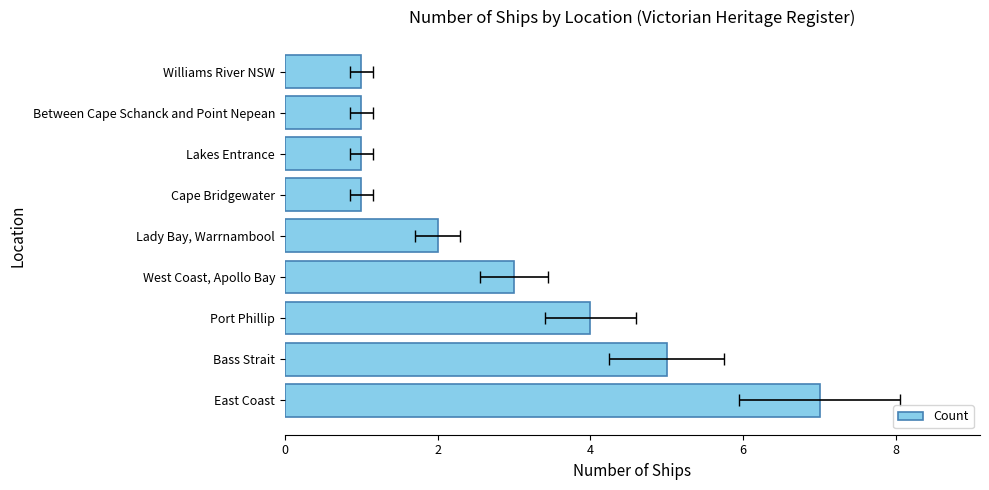

Which has a higher value, West Coast, Apollo Bay or Lakes Entrance?

West Coast, Apollo Bay